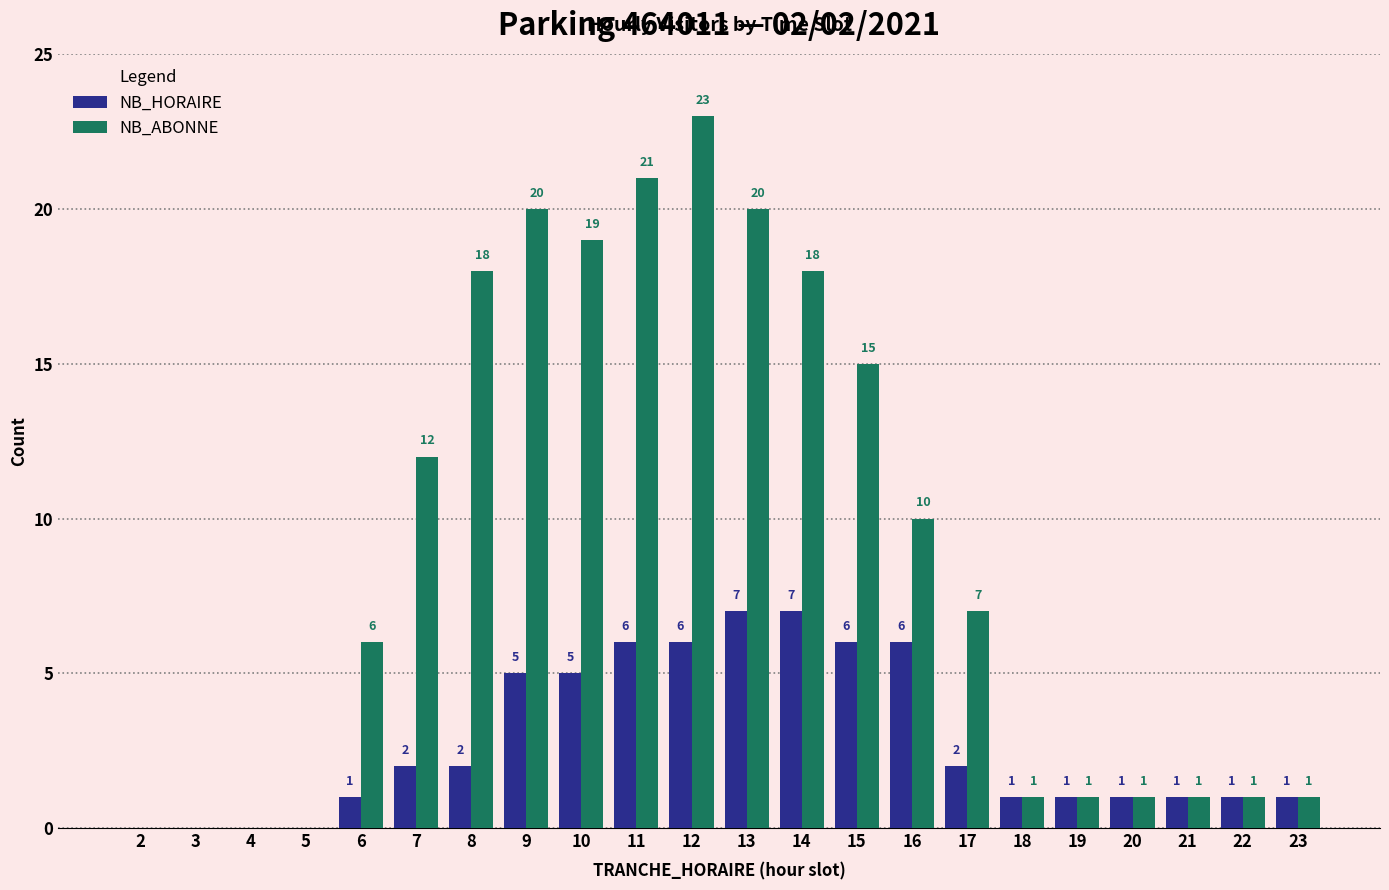

True or false: NB_ABONNE has a value of 17 at 16.

False